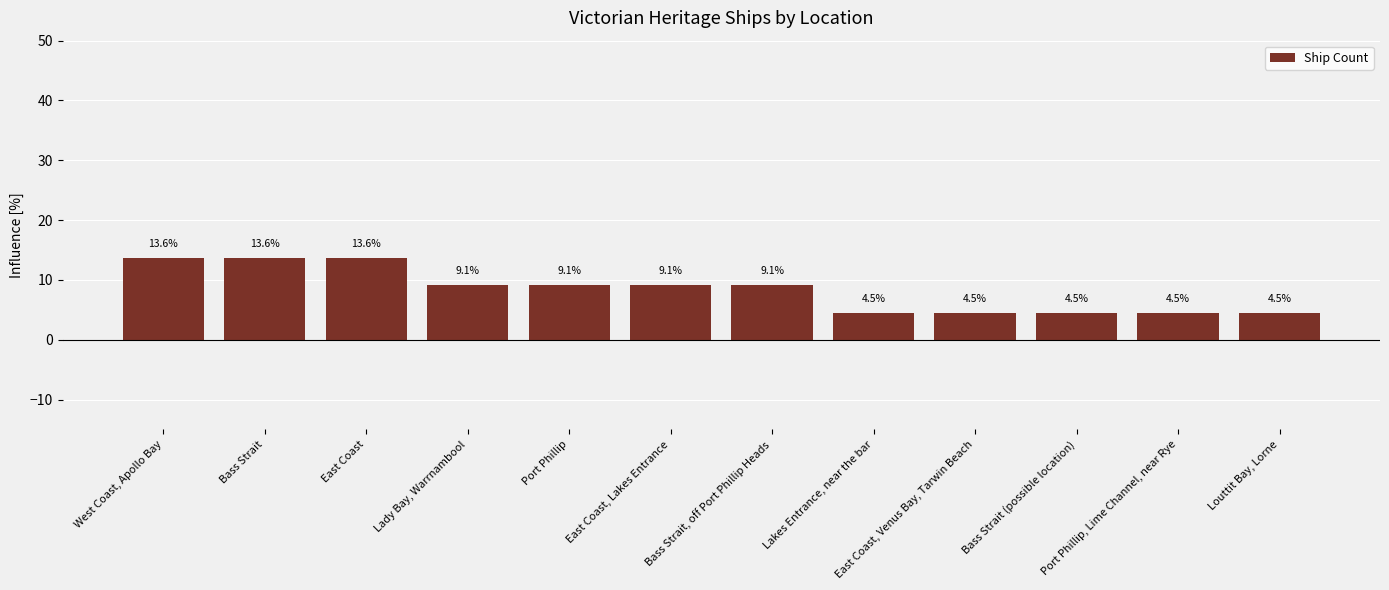

Reading left to right, extract all data points from this chart.

13.6	13.6	13.6	9.1	9.1	9.1	9.1	4.5	4.5	4.5	4.5	4.5